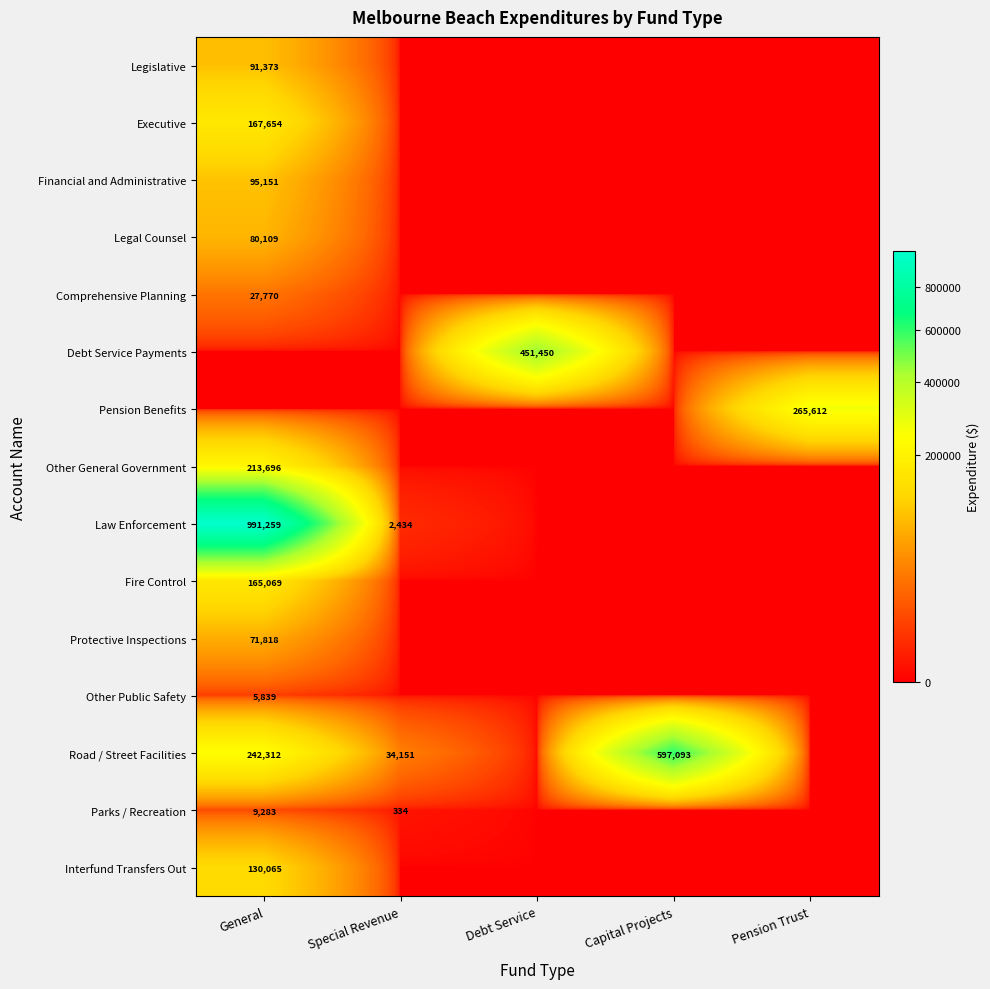

At which label is Comprehensive Planning closest to 13885?

General